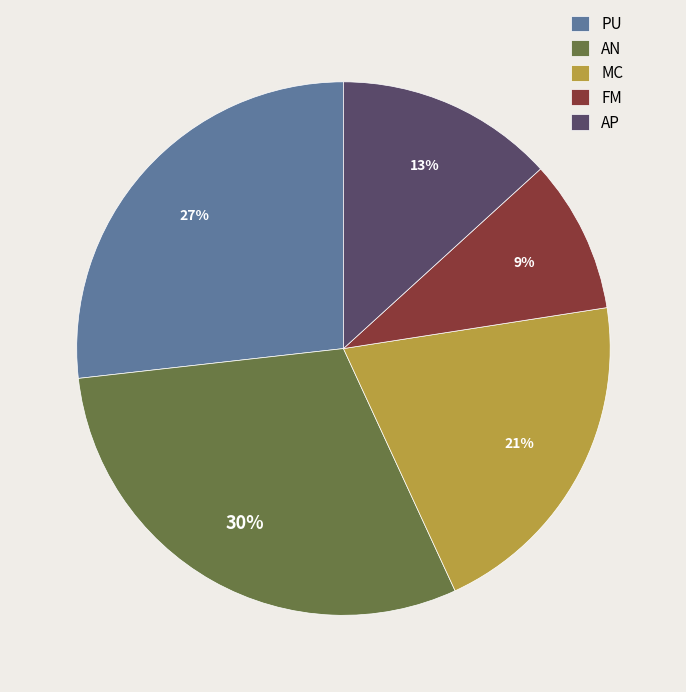

Is it true that MC is 21% of the pie?

True